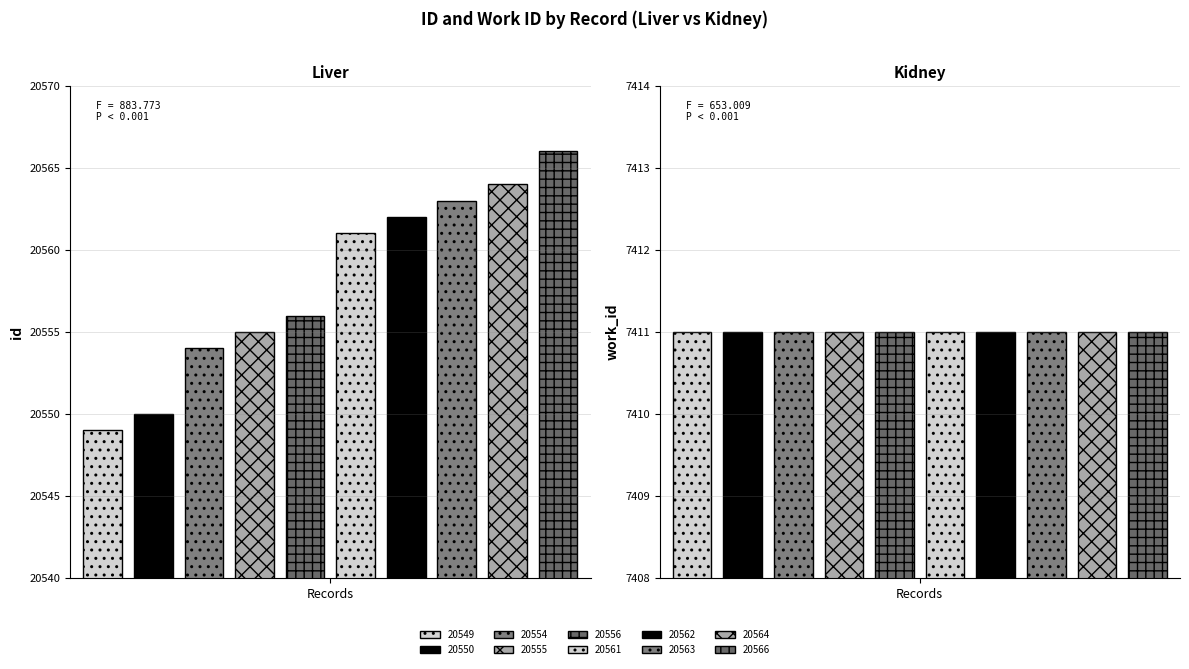

Reading left to right, extract all data points from this chart.

id: 20549=20549	20550=20550	20554=20554	20555=20555	20556=20556	20561=20561	20562=20562	20563=20563	20564=20564	20566=20566
work_id: 20549=7411	20550=7411	20554=7411	20555=7411	20556=7411	20561=7411	20562=7411	20563=7411	20564=7411	20566=7411